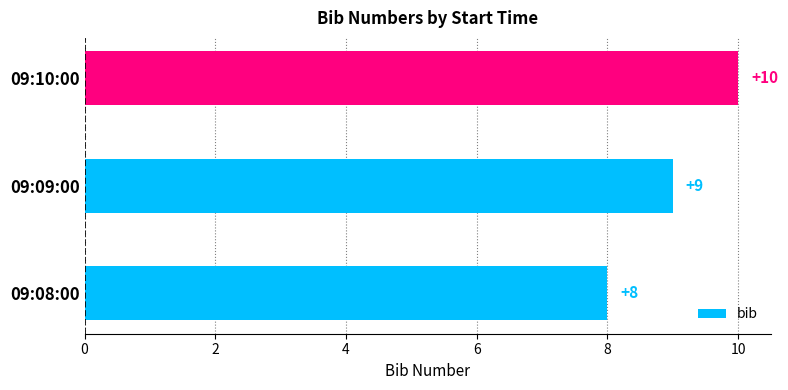

At which label is the value closest to 9?

09:09:00